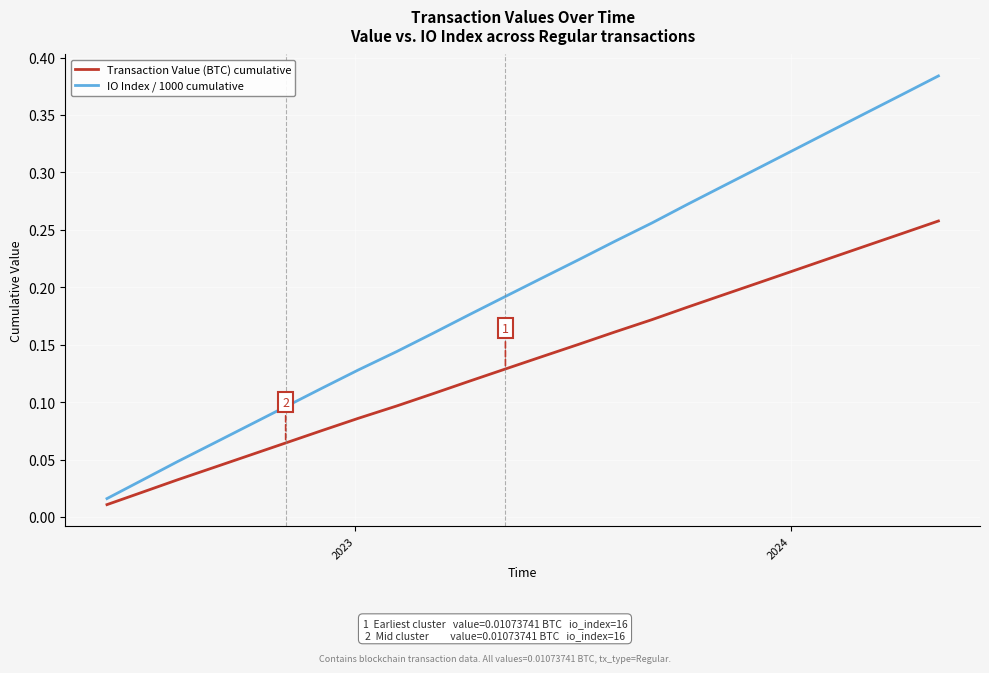

List the series in order of their peak value, highest first.

IO Index / 1000 cumulative, Transaction Value (BTC) cumulative